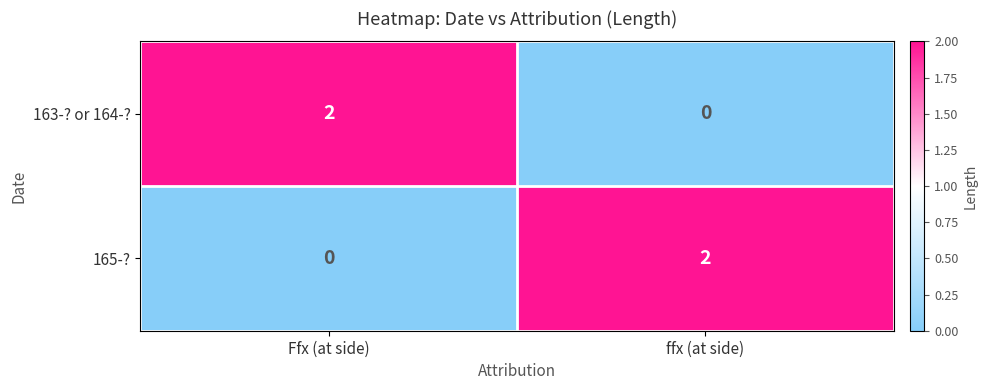

Is it true that 165-? equals 3 at ffx (at side)?

False